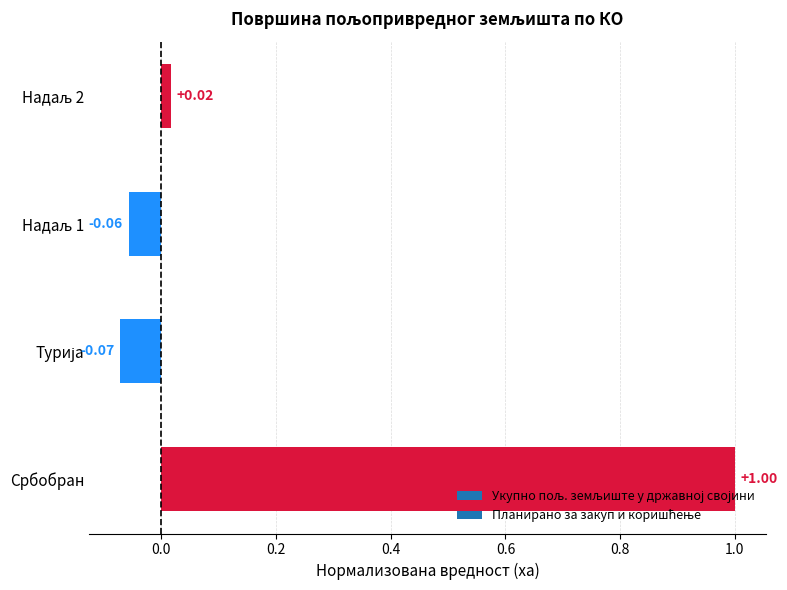

What is the average value?

0.2